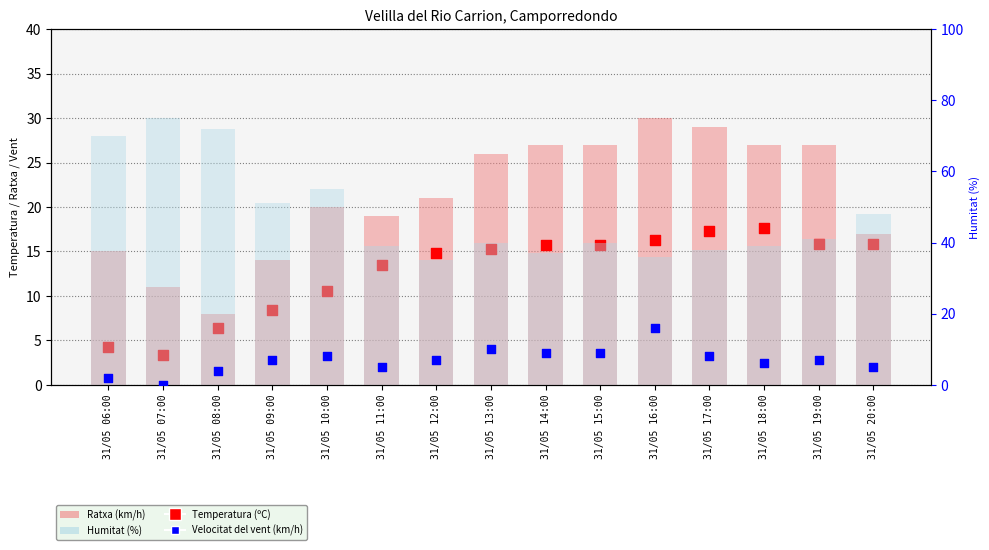

Which series has the widest spread of Y values?

Humitat (%)